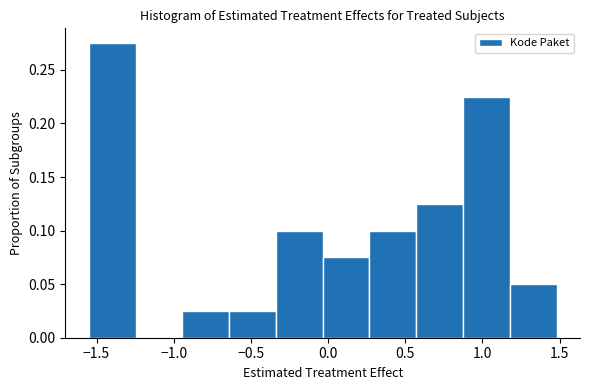

Over which range of the x-axis is the bar tallest?

-1.55 to -1.25